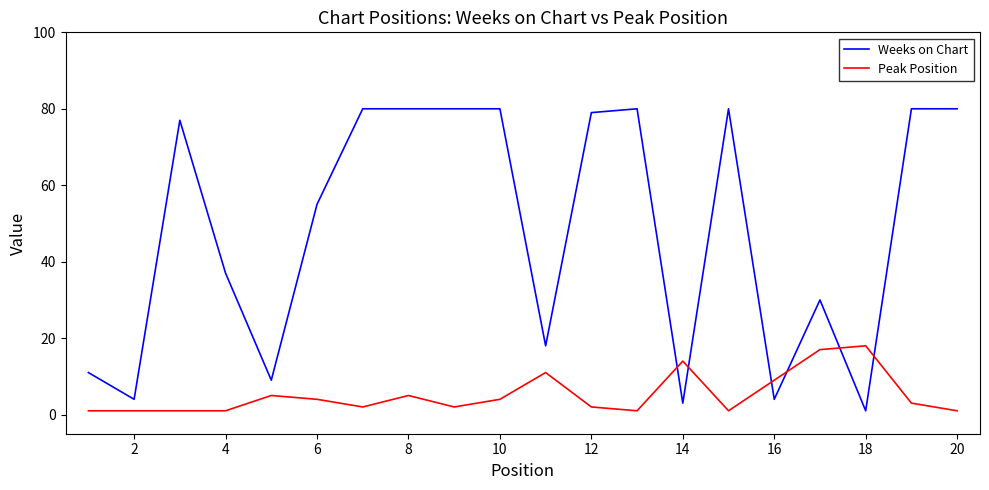

Which series has the widest spread of values?

Weeks on Chart